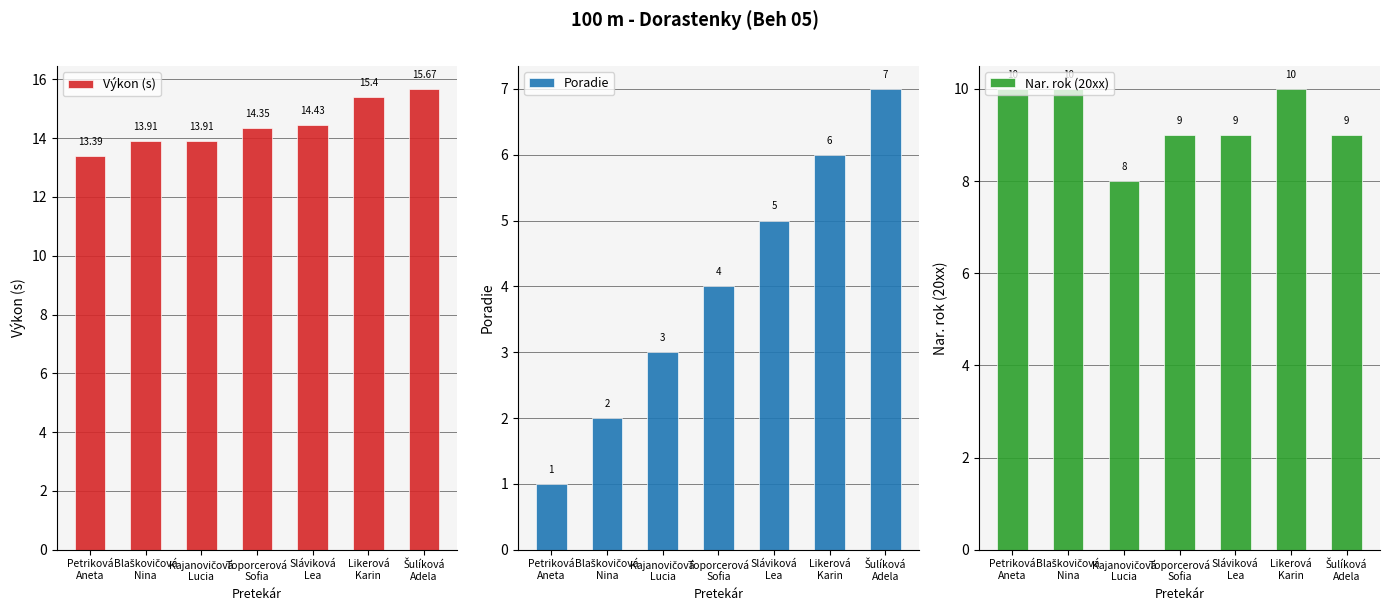

List the series in order of their overall mean, highest first.

Výkon (s), Nar. rok (20xx), Poradie